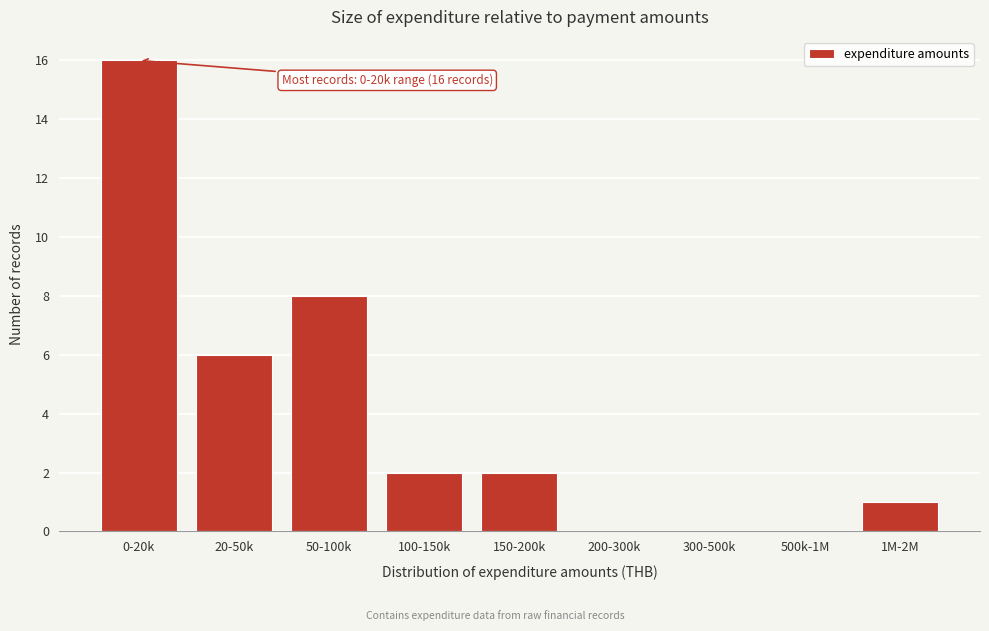

Reading left to right, list all the values displayed in this chart.

0-20k=16	20-50k=6	50-100k=8	100-150k=2	150-200k=2	200-300k=0	300-500k=0	500k-1M=0	1M-2M=1